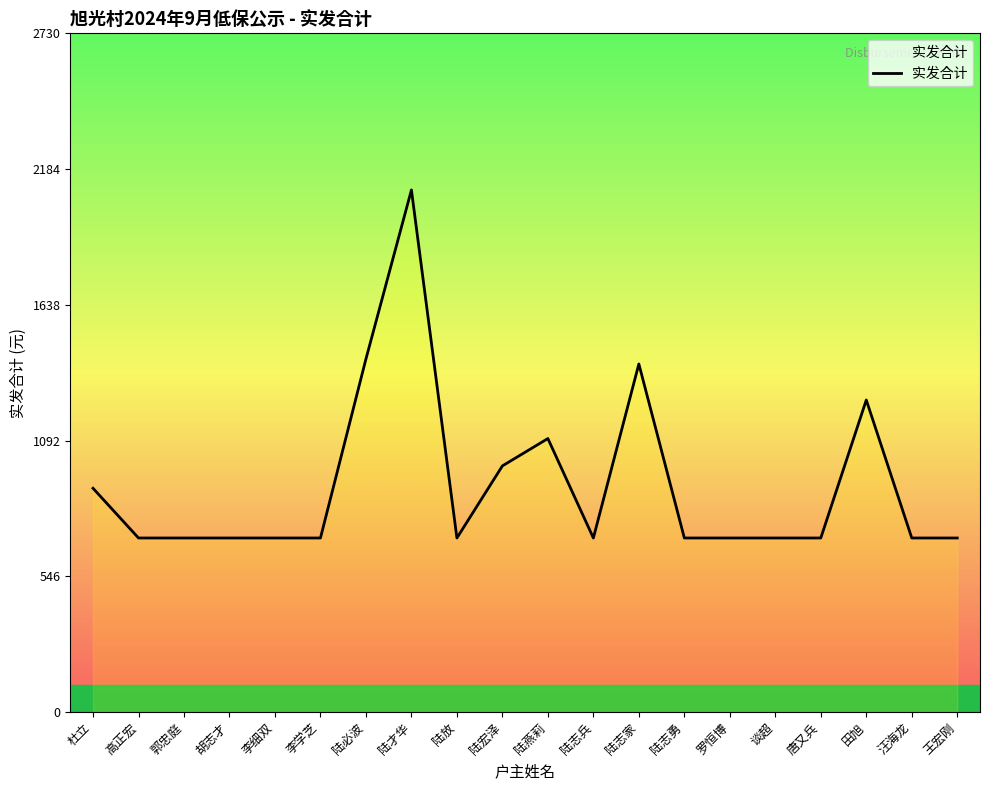

Approximately how many times larger is the value at 李细双 compared to 李学芝?

1.0